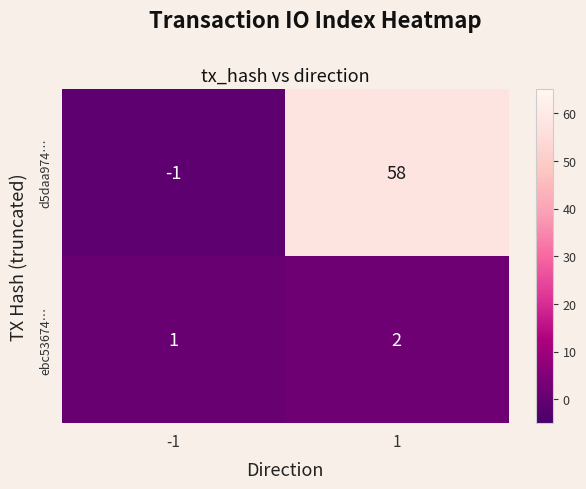

Which series has the largest total across all categories?

d5daa974…